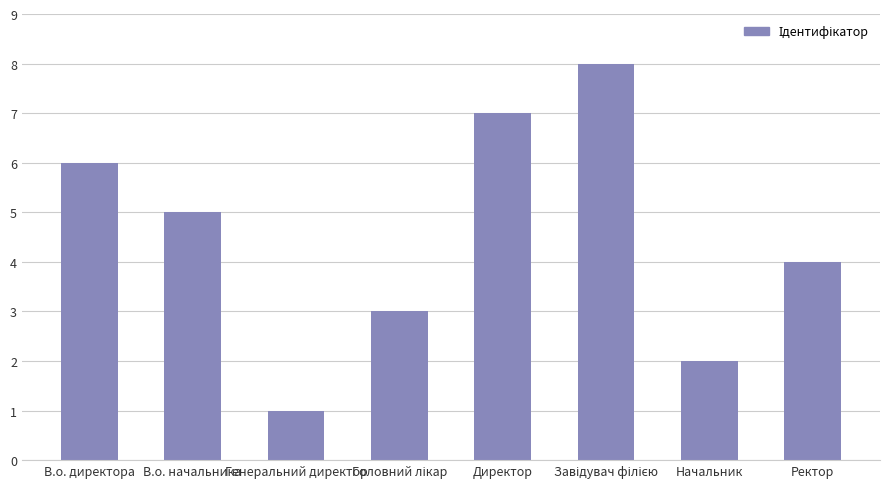

At which label is the value closest to 4?

Ректор